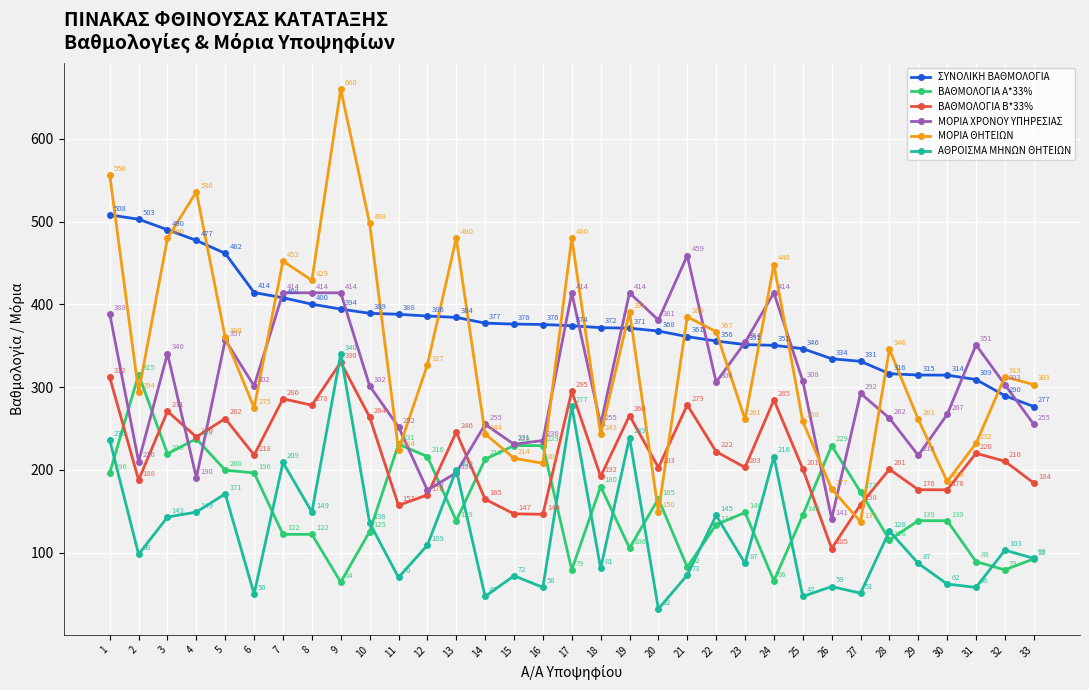

How many interior local peaks does the ΑΘΡΟΙΣΜΑ ΜΗΝΩΝ ΘΗΤΕΙΩΝ series have?

12